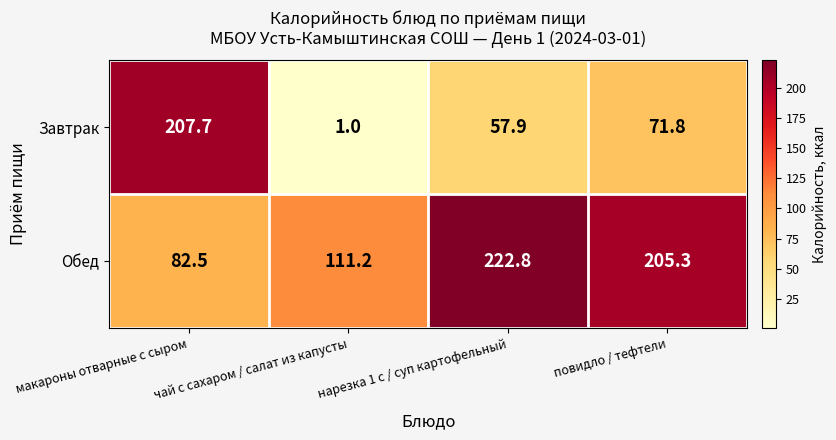

What is the sum of the Обед values at повидло / тефтели and чай с сахаром / салат из капусты?

316.5